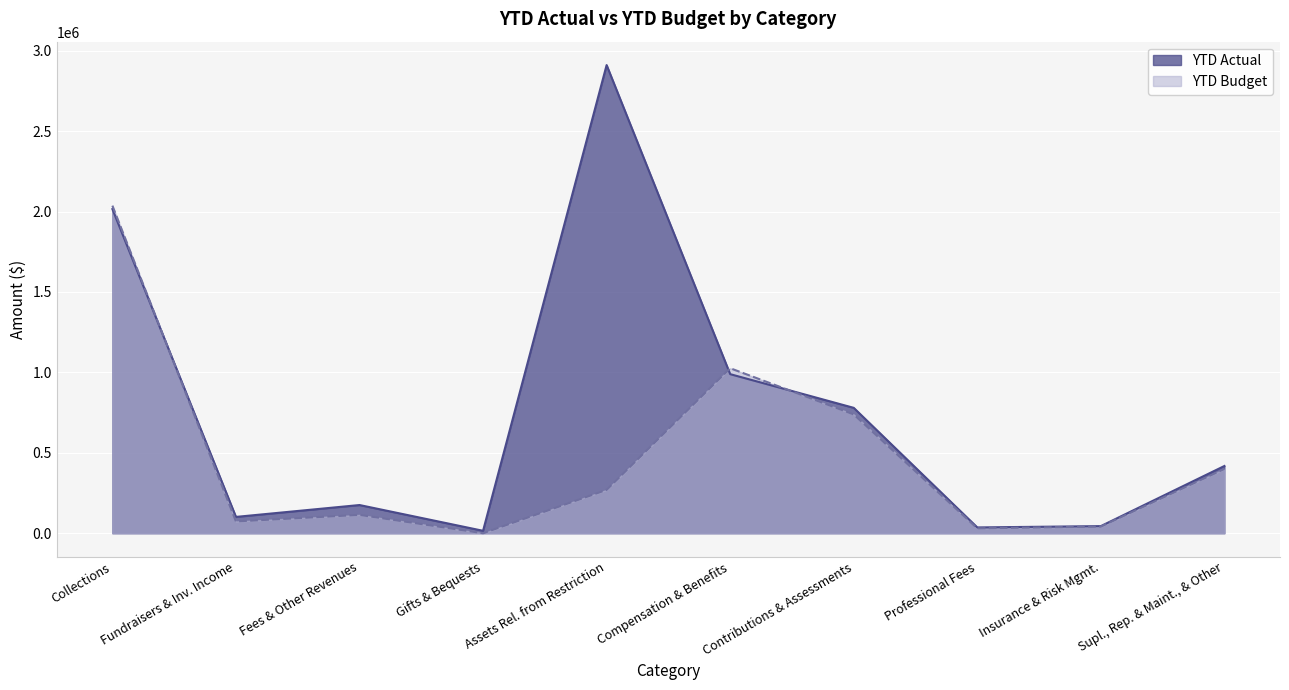

Which category has the highest value across all series?

Assets Rel. from Restriction